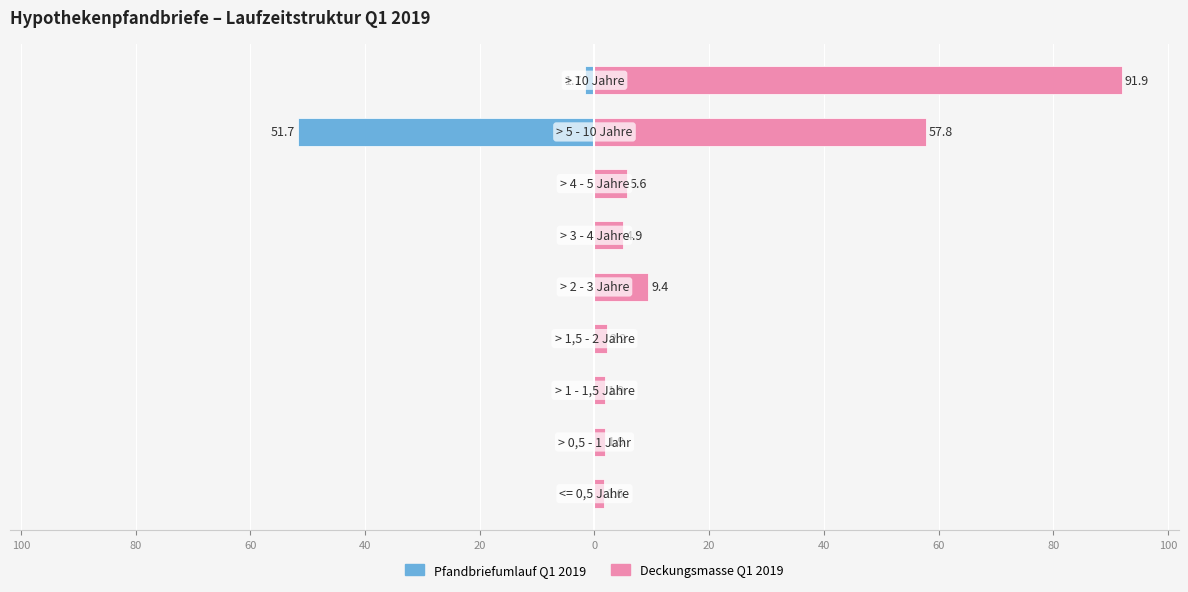

What is the maximum value shown in the chart?

91.9